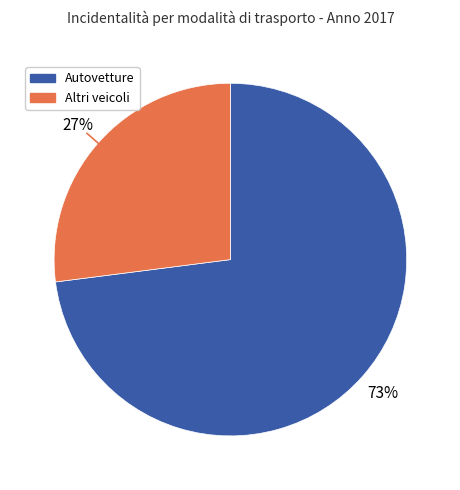

Is there a majority slice in this chart?

Yes